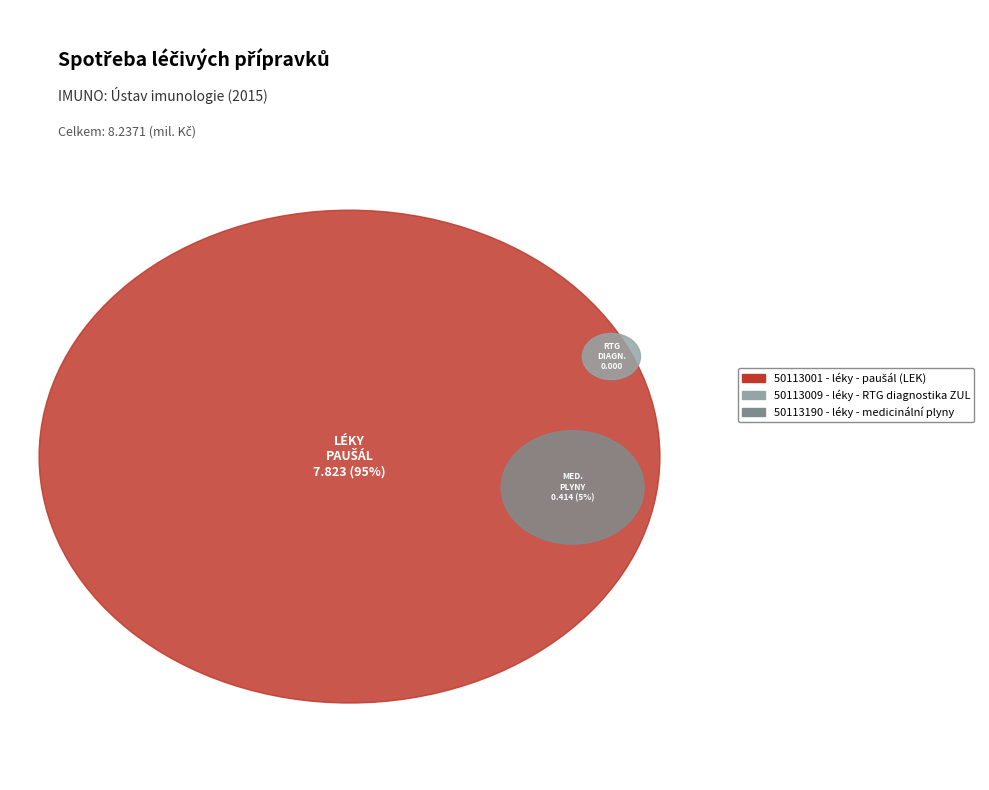

Which slice is the largest?

50113001 - léky - paušál (LEK)